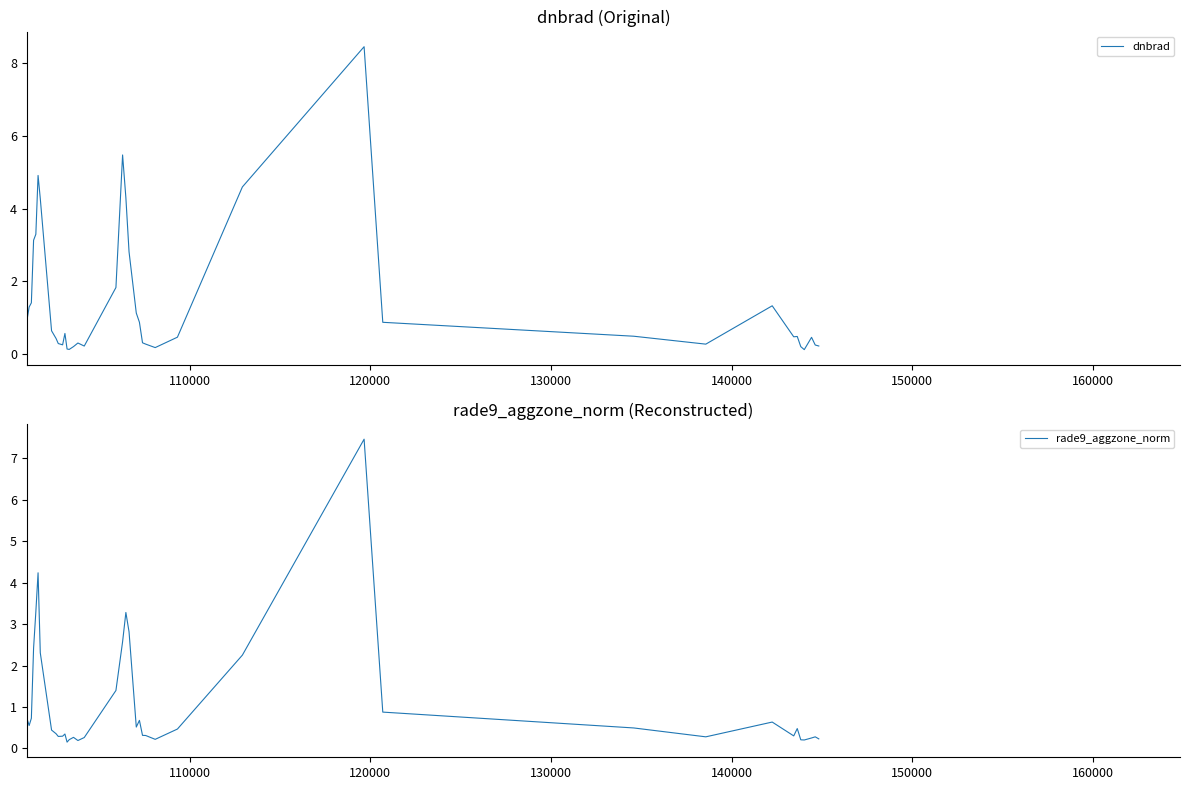

True or false: rade9_aggzone_norm has more than 2 points higher than both neighbors.

True